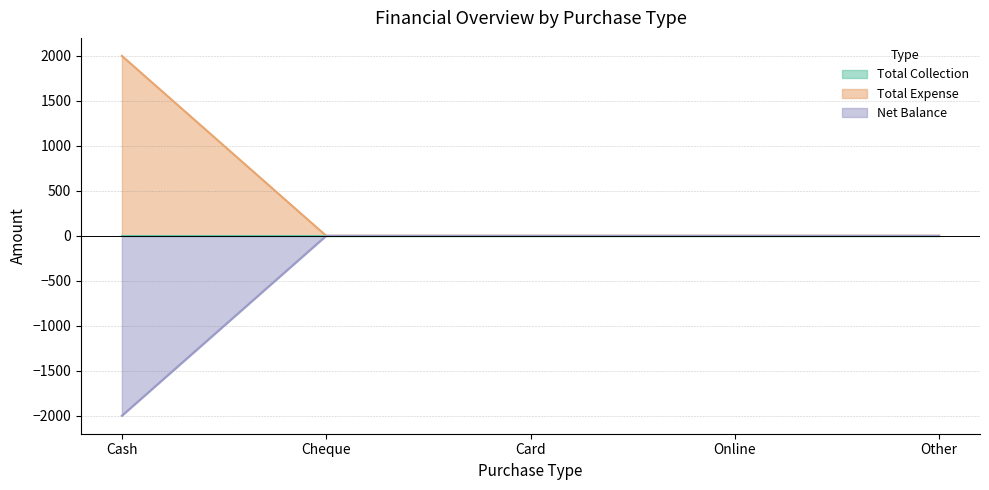

The Total Expense series shows 0 at Card. True or false?

True